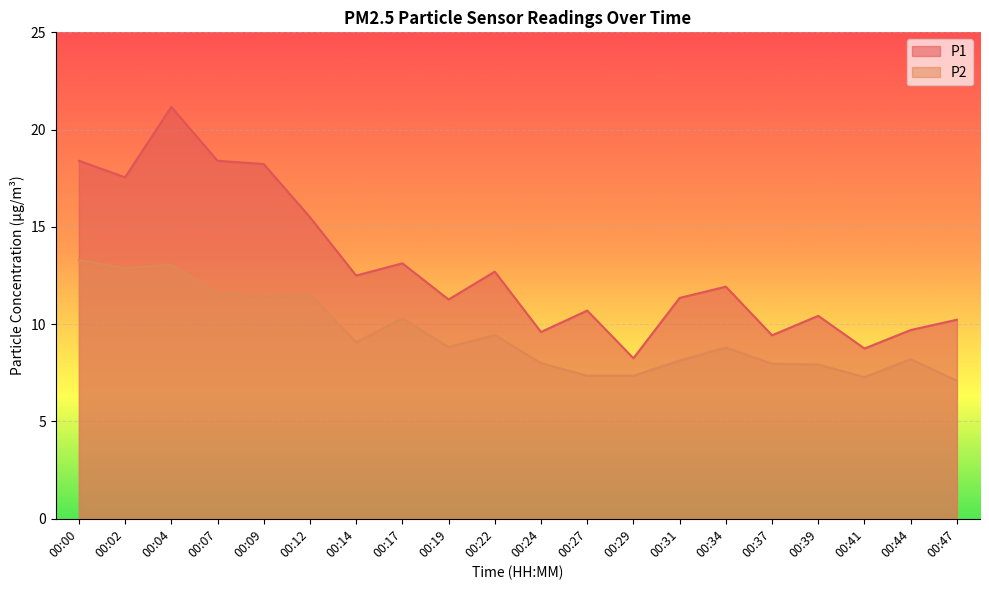

What is the value of the P1 point at the 16th from the left?

9.4